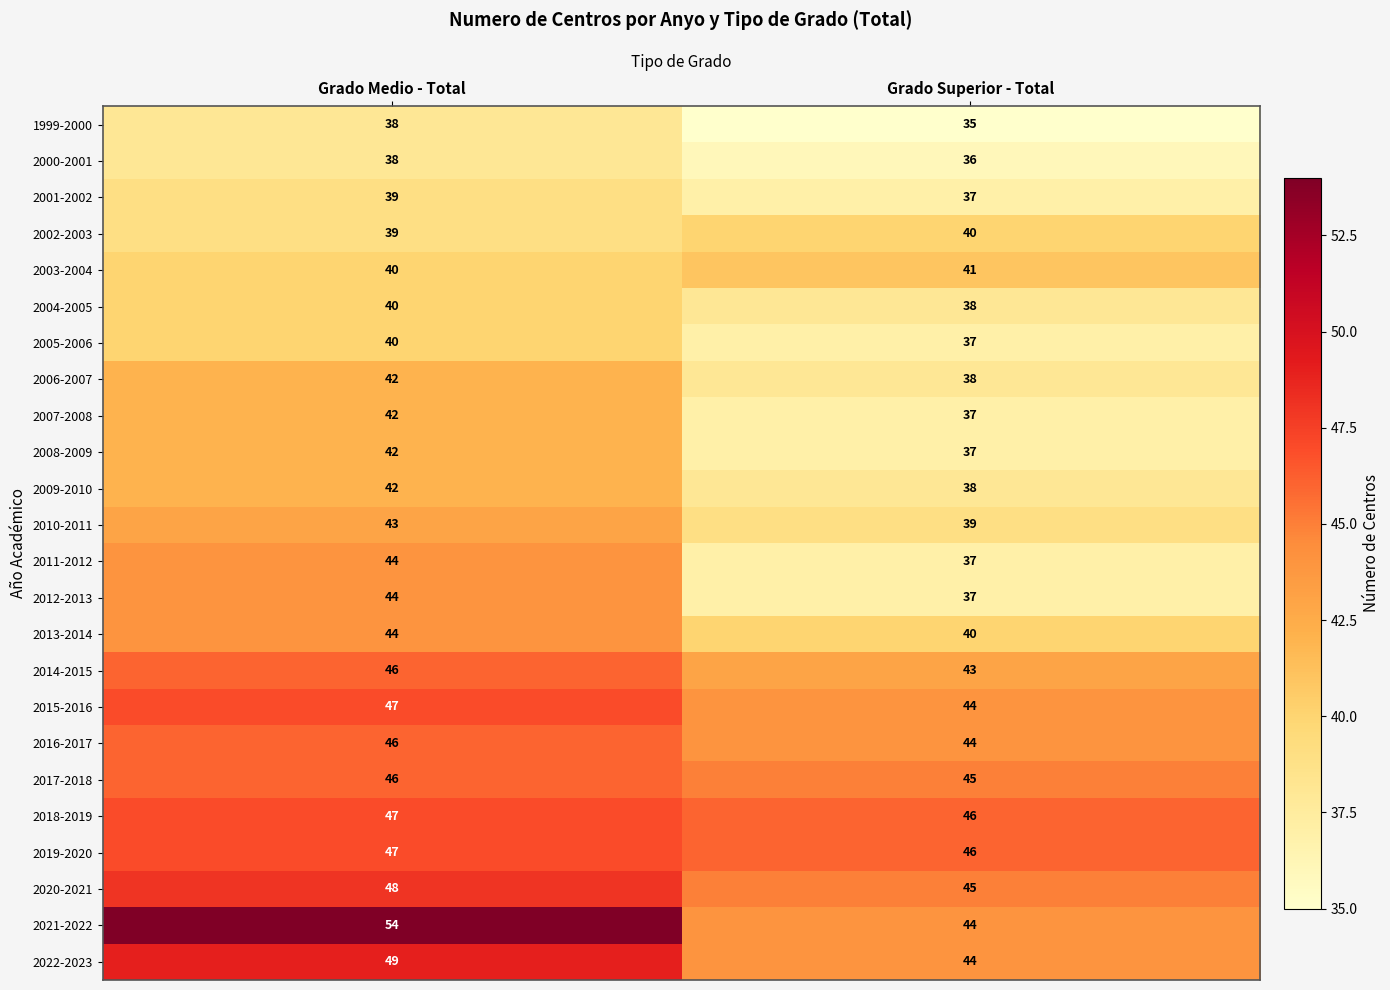

What is the sum of all 2017-2018 values?

91